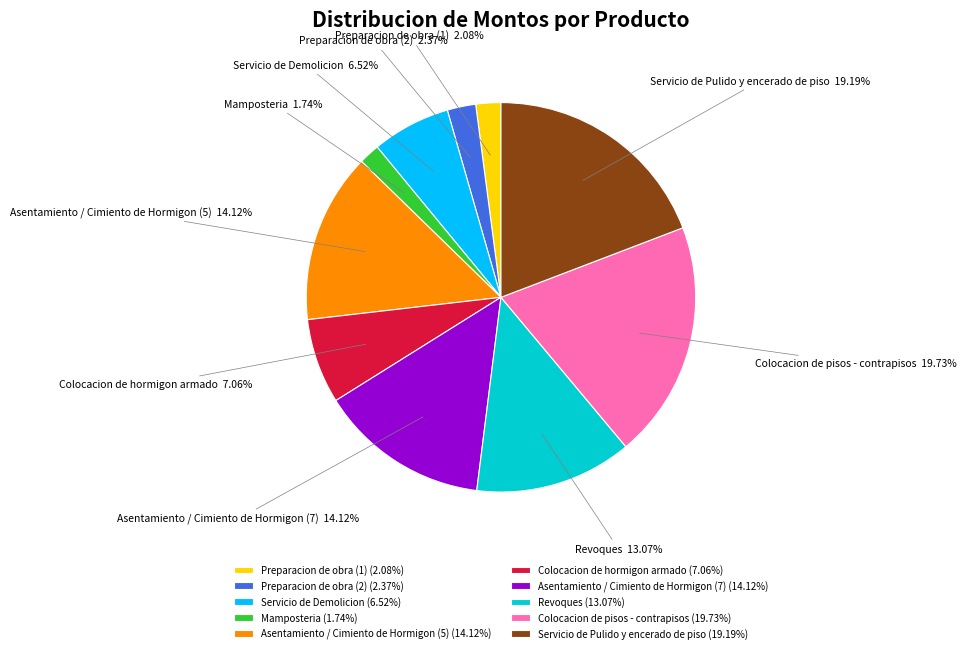

Is it true that Servicio de Pulido y encerado de piso is 19% of the pie?

True